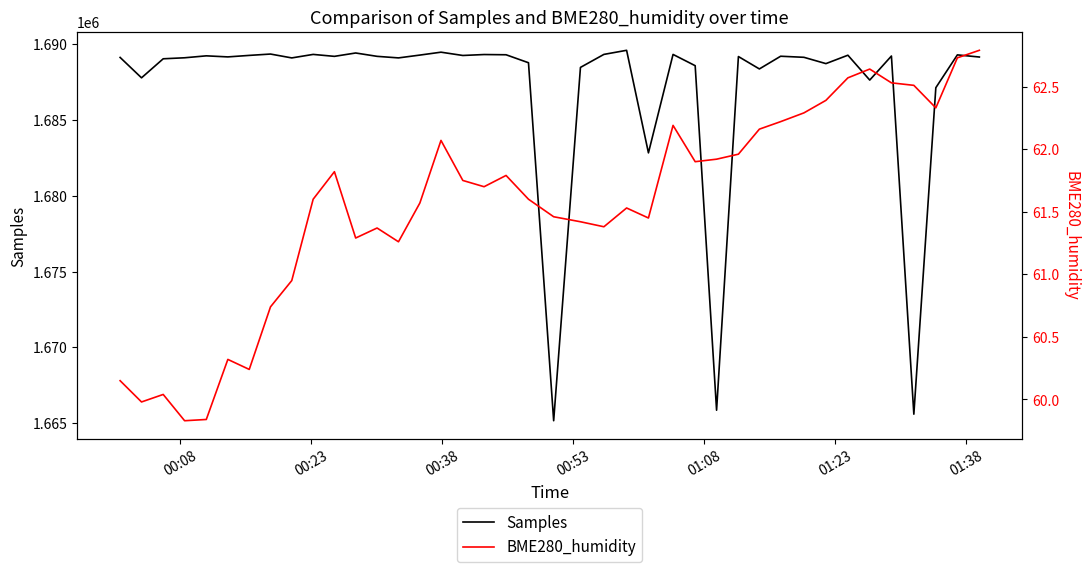

Reading left to right, transcribe all the data shown in this chart.

Samples: 1689125.0	1687780.0	1689036.0	1689102.0	1689230.0	1689160.0	1689259.0	1689348.0	1689093.0	1689324.0	1689196.0	1689418.0	1689197.0	1689094.0	1689280.0	1689471.0	1689254.0	1689316.0	1689301.0	1688775.0	1665161.0	1688467.0	1689325.0	1689595.0	1682830.0	1689323.0	1688580.0	1665854.0	1689184.0	1688366.0	1689204.0	1689133.0	1688717.0	1689271.0	1687632.0	1689218.0	1665593.0	1687129.0	1689293.0	1689152.0
BME280_humidity: 60.1	60.0	60.0	59.8	59.8	60.3	60.2	60.7	61.0	61.6	61.8	61.3	61.4	61.3	61.6	62.1	61.8	61.7	61.8	61.6	61.5	61.4	61.4	61.5	61.5	62.2	61.9	61.9	62.0	62.2	62.2	62.3	62.4	62.6	62.6	62.5	62.5	62.3	62.7	62.8